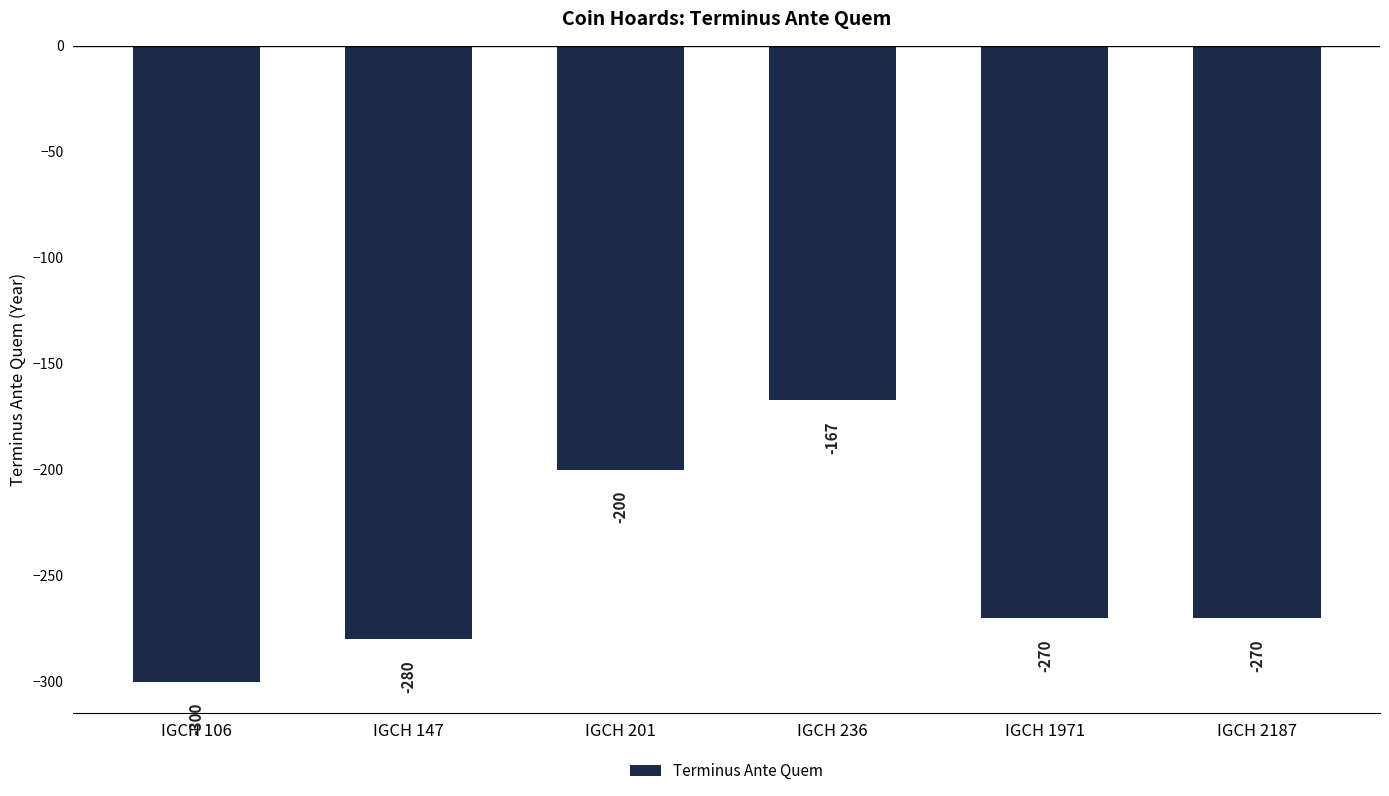

Count the number of values greater than -270.

2